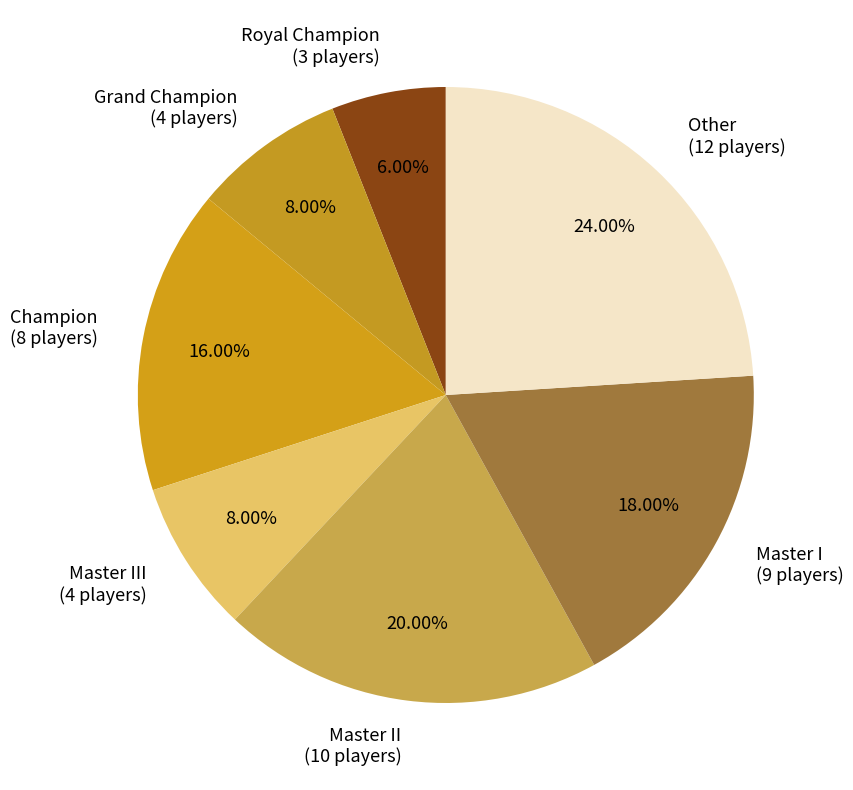

What is the ratio of the value at Grand Champion (4 players) to the value at Master III (4 players)?

1.0